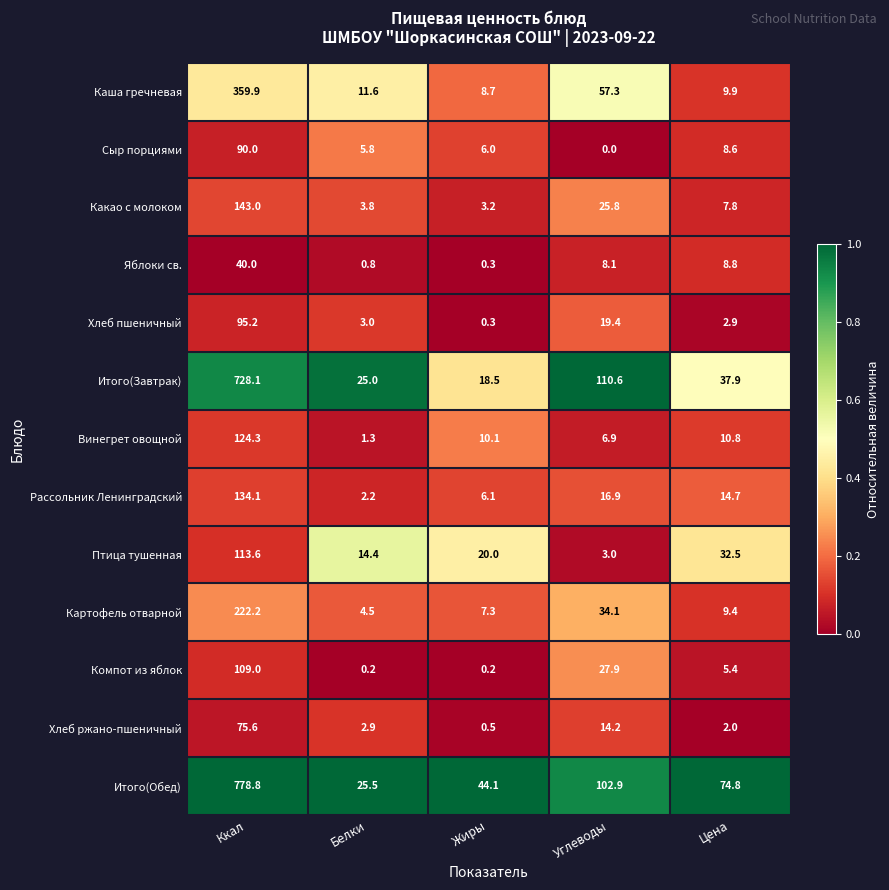

What is the difference between the maximum and minimum values in the Итого(Обед) series?

753.3